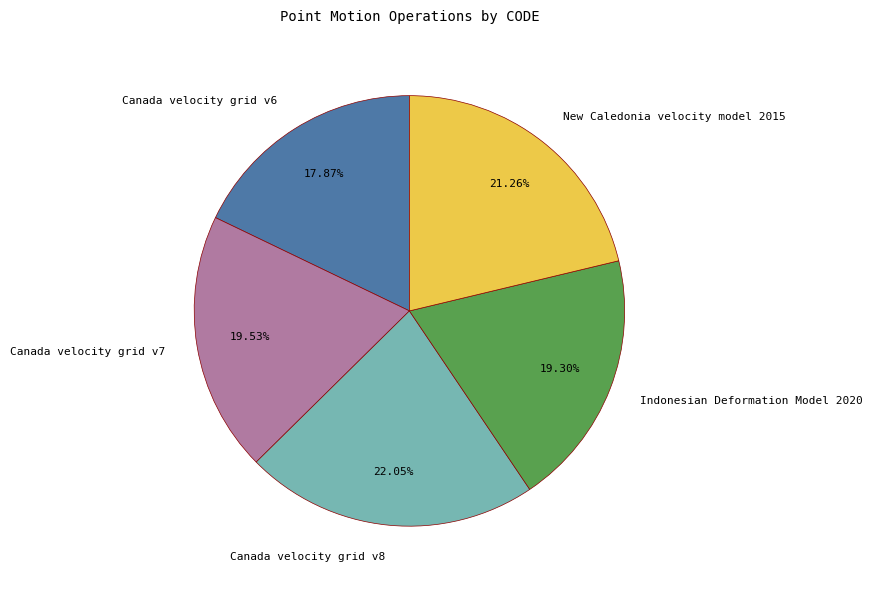

To the nearest percent, what is the combined percentage of Canada velocity grid v7 and Canada velocity grid v6?

37%